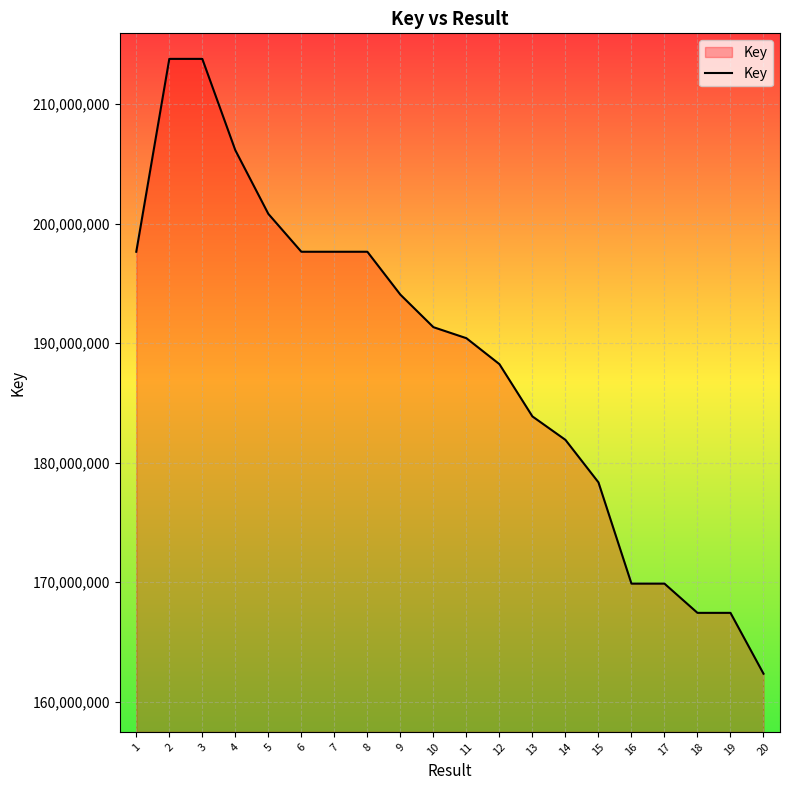

What is the sum of the values at 16 and 9?

363923347